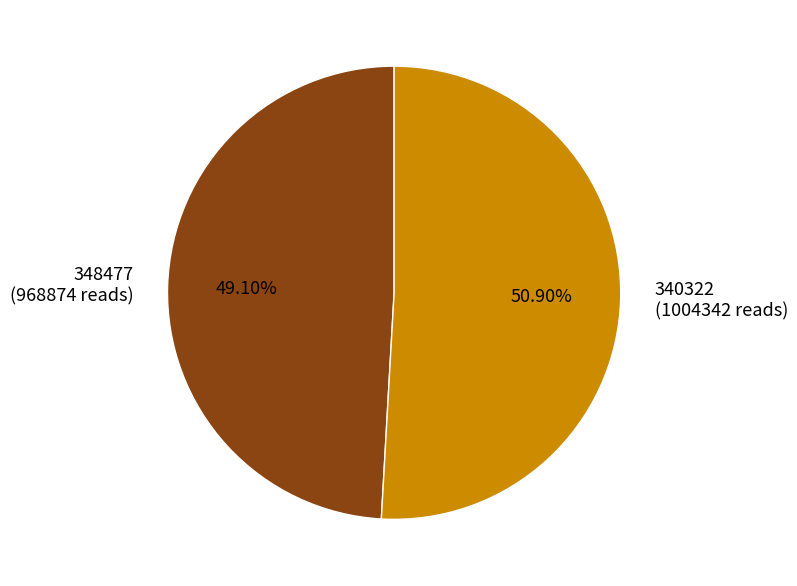

Rank the categories by value from lowest to highest.

348477, 340322